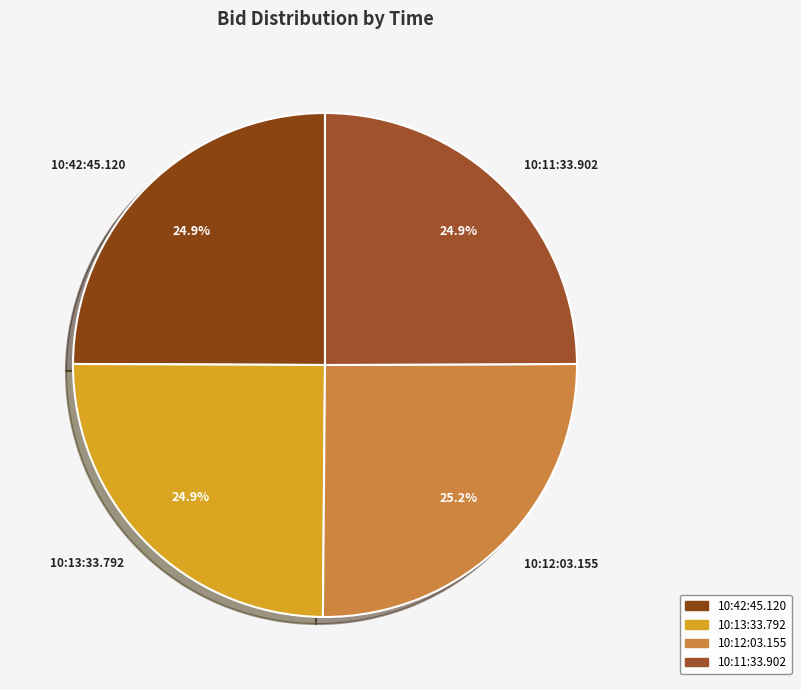

Does any single category account for the majority?

No